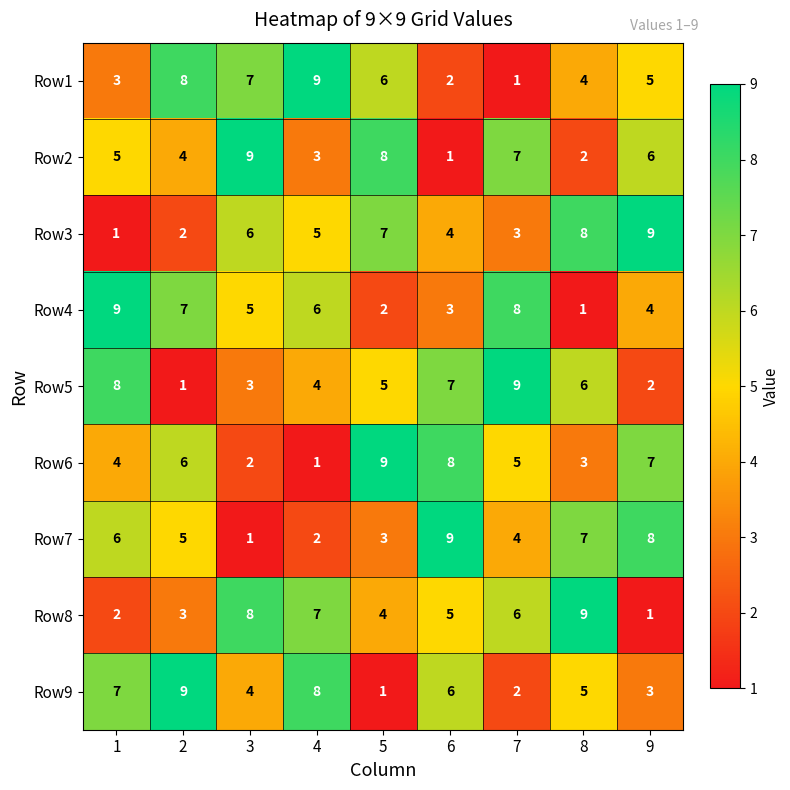

What is the sum of all Row5 values?

45